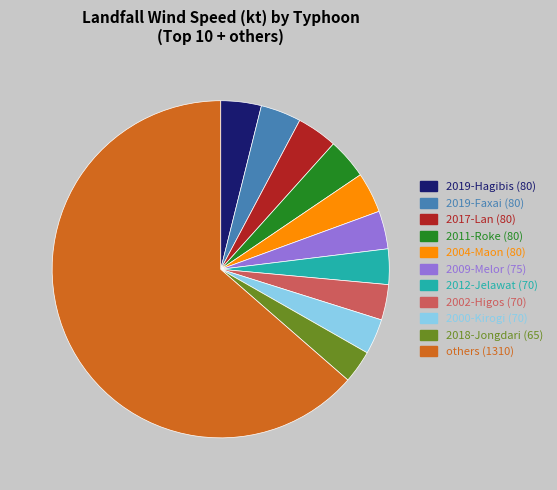

Is there a majority slice in this chart?

Yes